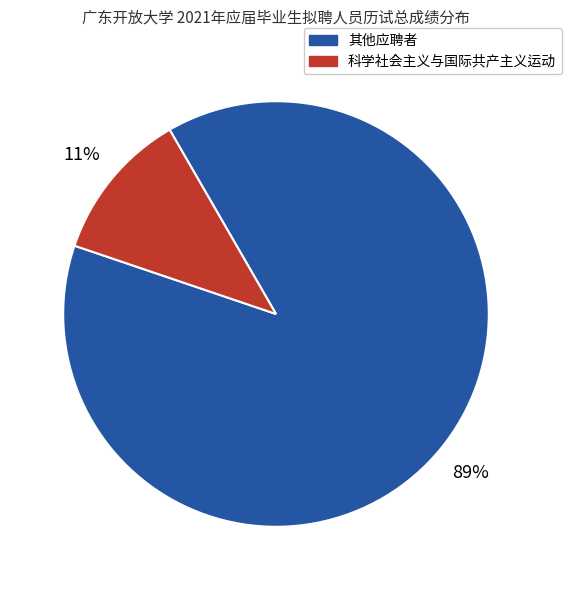

To the nearest percent, what is the combined percentage of 其他应聘者 and 科学社会主义与国际共产主义运动?

100%